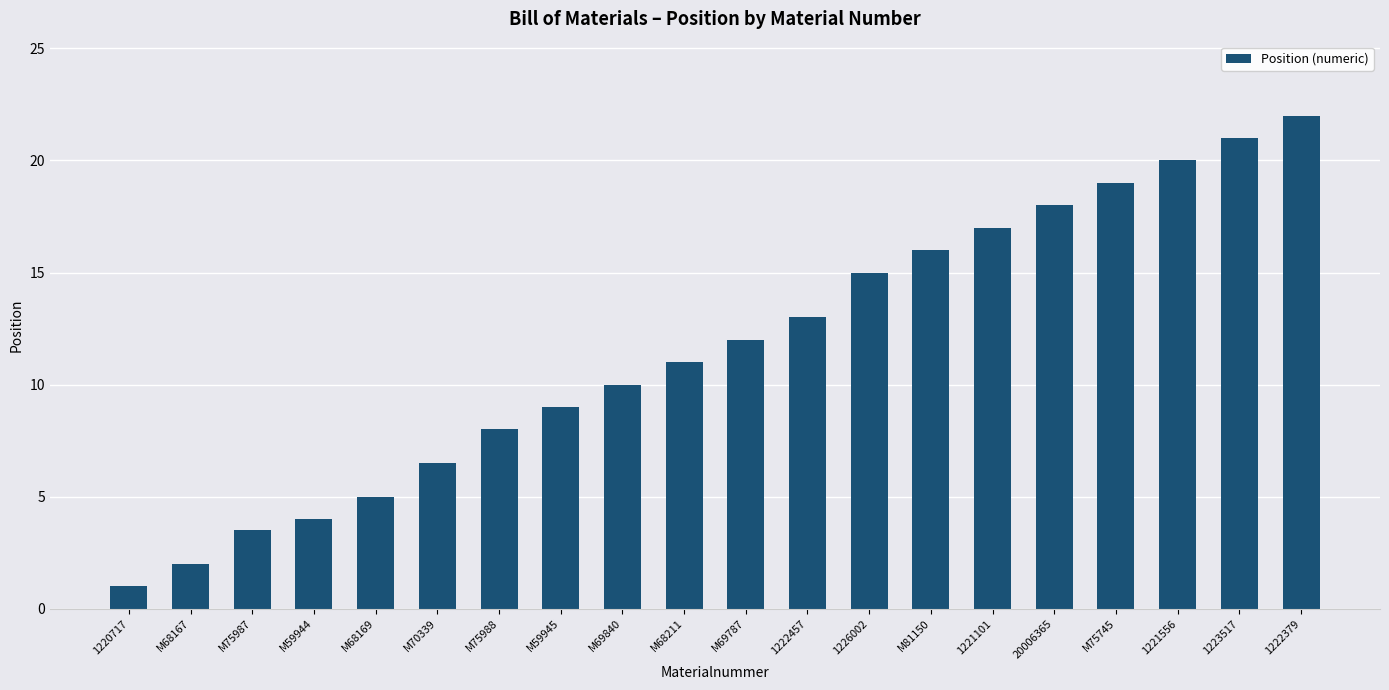

Reading right to left, list all the values displayed in this chart.

1222379=22.0	1223517=21.0	1221556=20.0	M75745=19.0	20006365=18.0	1221101=17.0	M81150=16.0	1226002=15.0	1222457=13.0	M69787=12.0	M68211=11.0	M69840=10.0	M59945=9.0	M75988=8.0	M70339=6.5	M68169=5.0	M59944=4.0	M75987=3.5	M68167=2.0	1220717=1.0